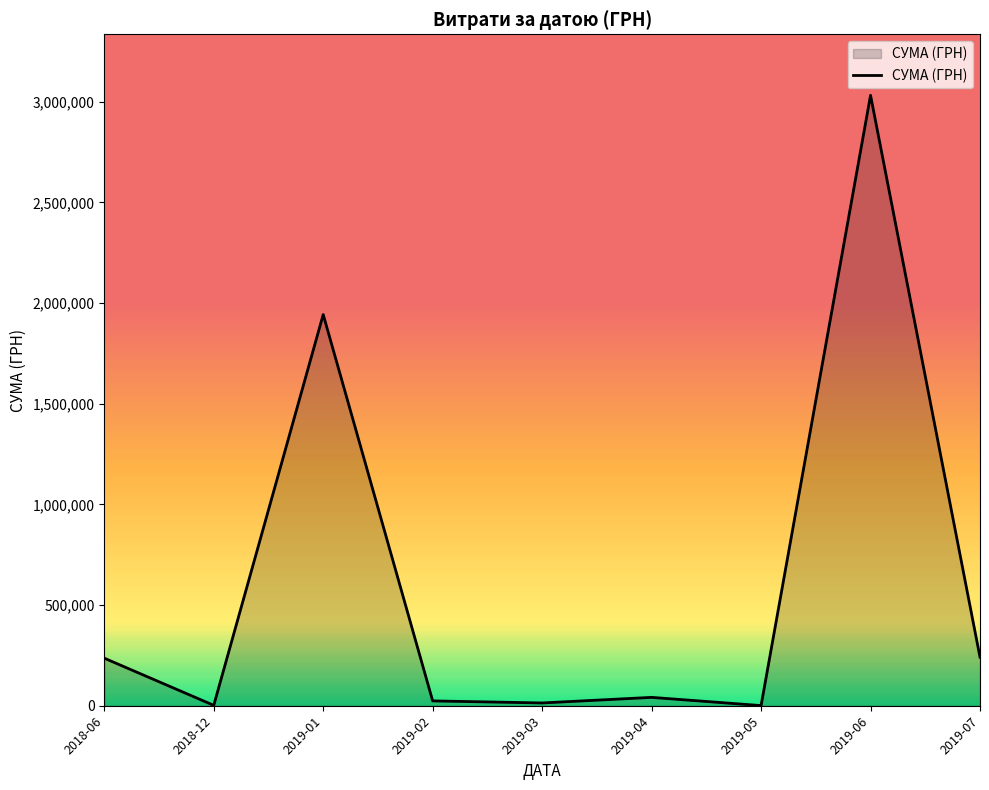

At which category does the data reach its first local peak?

2019-01